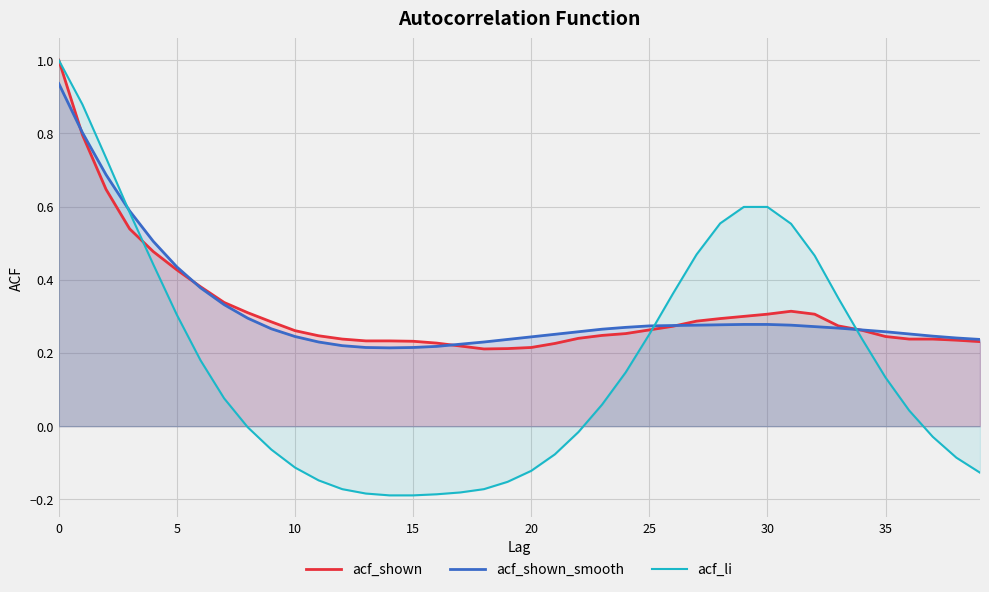

What is the greatest value displayed?

1.0